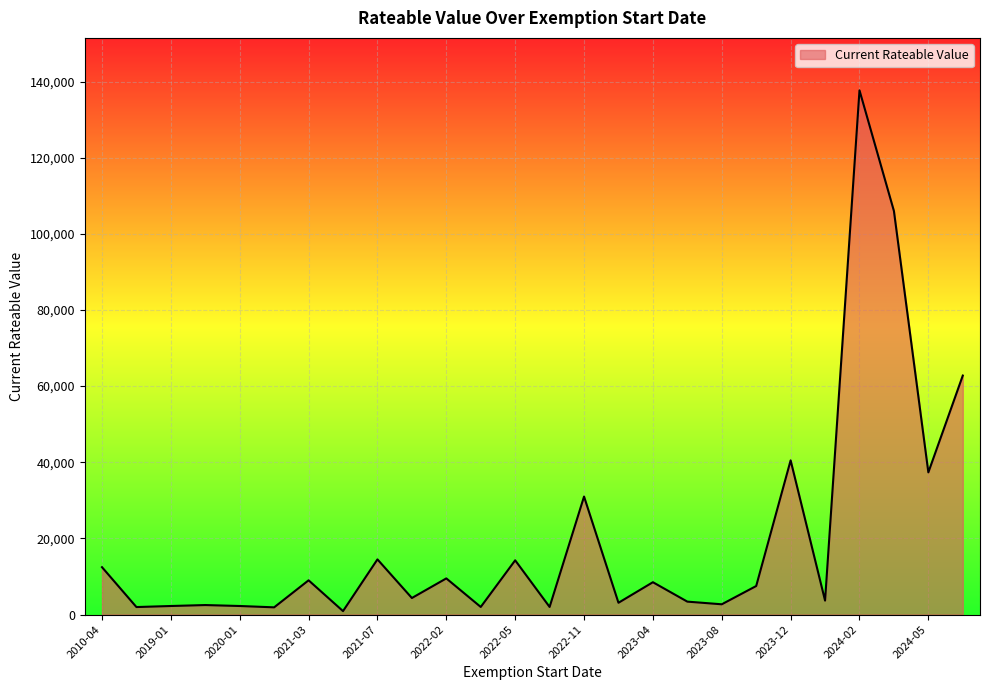

What is the maximum value shown in the chart?

137700